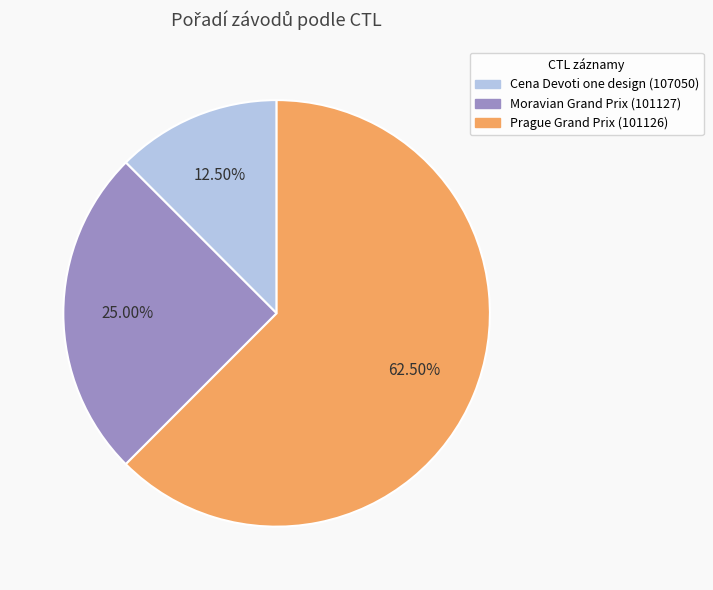

To the nearest percent, what is the average slice percentage?

33%